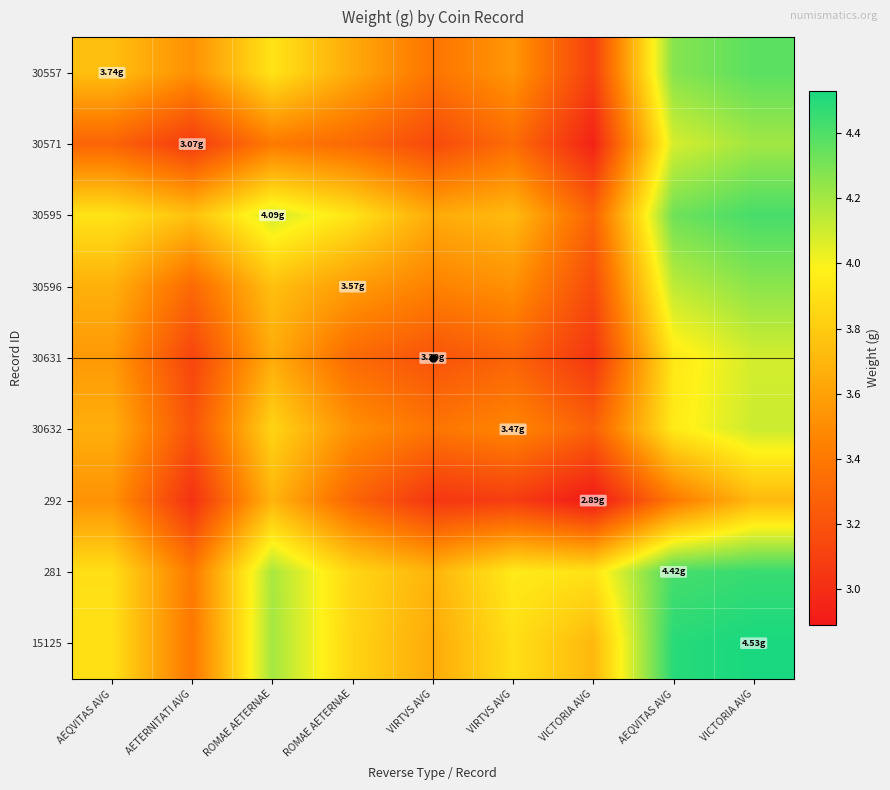

At which category is the sum across all series the highest?

VICTORIA AVG